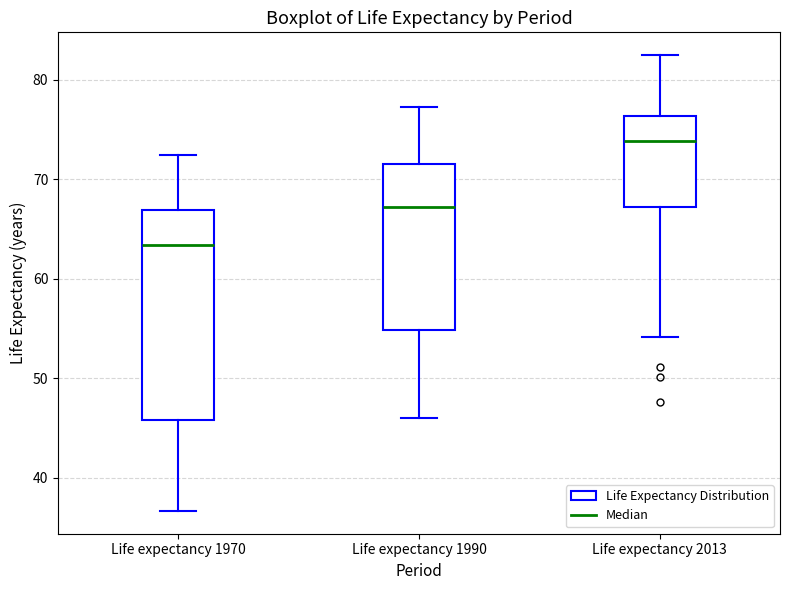

Which box is the tallest, from its lower edge to its upper edge?

Life expectancy 1970